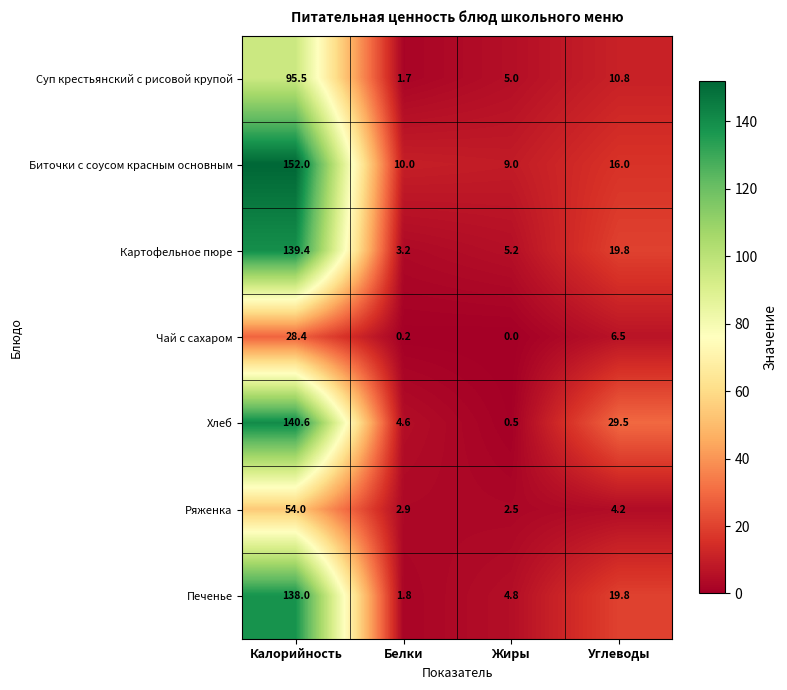

How many data points does each series have?

4